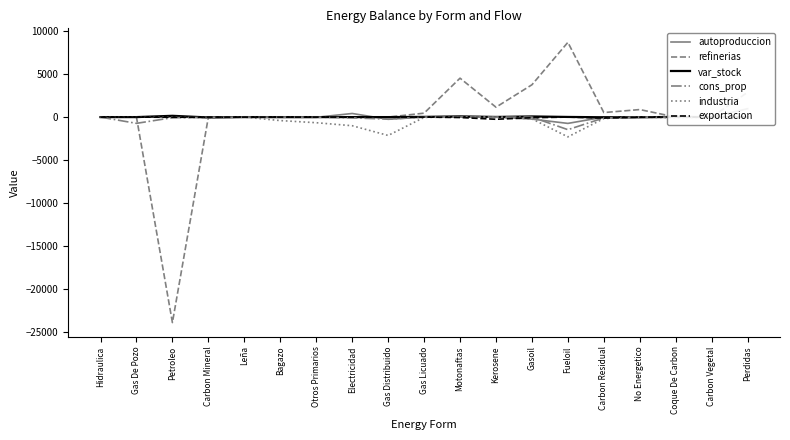

What is the difference between the maximum and second lowest values in the autoproduccion series?

1236.2